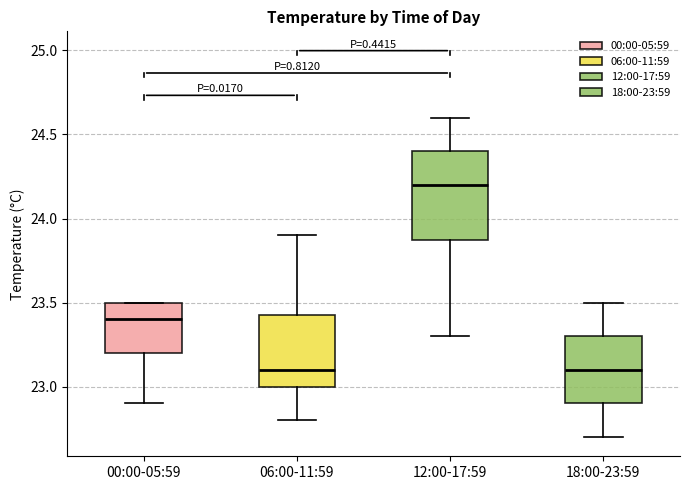

Reading left to right, read every box against the y-axis: the position of its median line, the range the box covers, and the ends of its whiskers. The values are not printed on the chart, so give them approximately, as read against the axis.

00:00-05:59: median 23.40, box 23.20 to 23.50, whiskers 22.90 to 23.50
06:00-11:59: median 23.10, box 23.00 to 23.45, whiskers 22.80 to 23.90
12:00-17:59: median 24.20, box 23.90 to 24.40, whiskers 23.30 to 24.60
18:00-23:59: median 23.10, box 22.90 to 23.30, whiskers 22.70 to 23.50